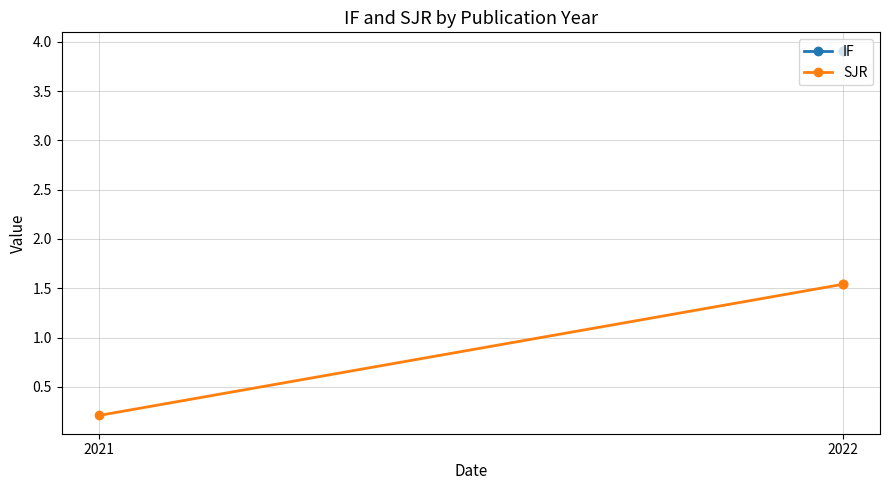

What are all the series names shown in the legend?

IF, SJR